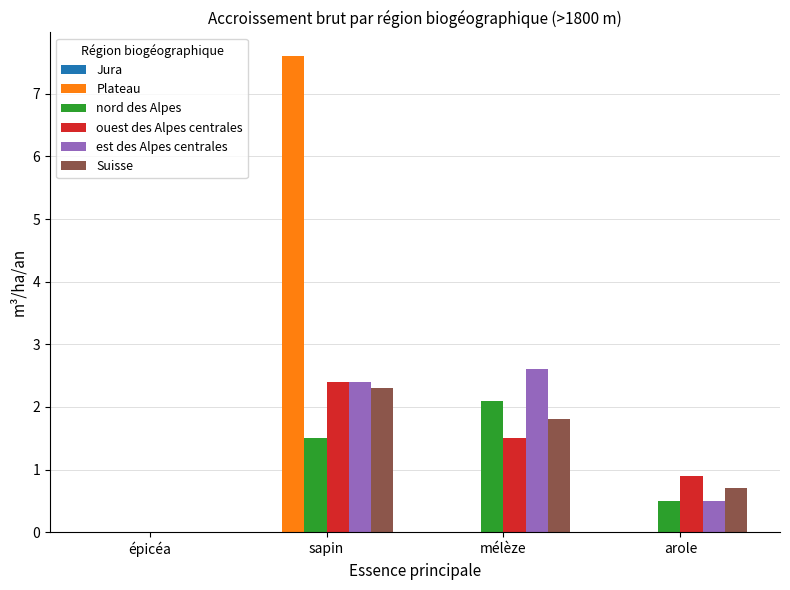

How many groups of bars are there?

4